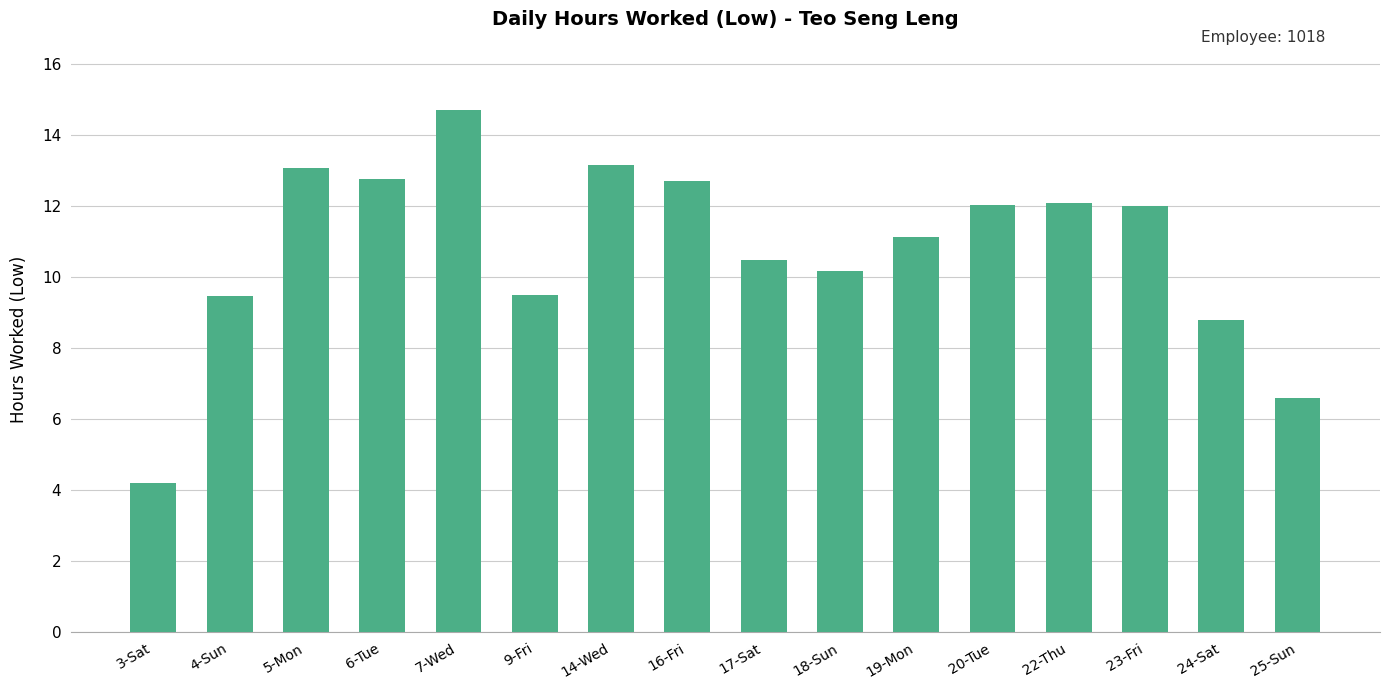

Approximately how many times larger is the value at 5-Mon compared to 18-Sun?

1.3